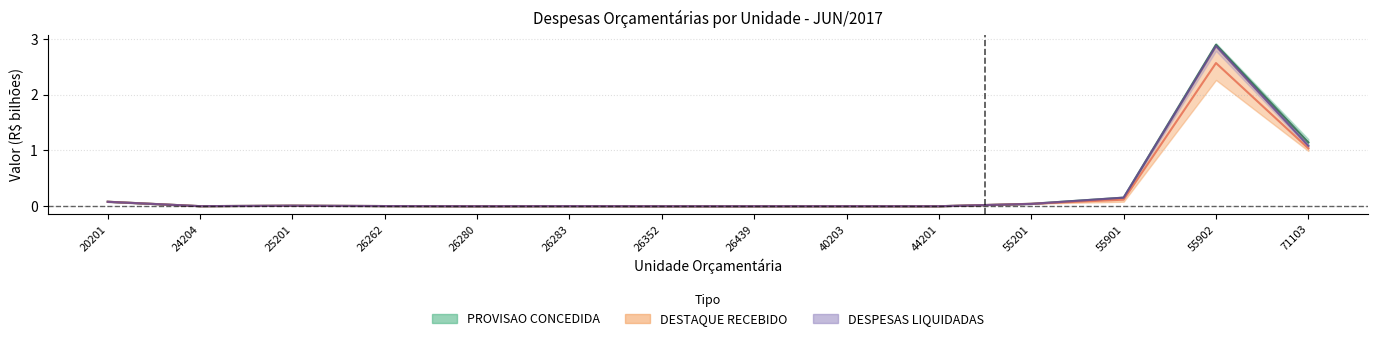

Which category has the lowest value in the DESTAQUE RECEBIDO (center) series?

26439